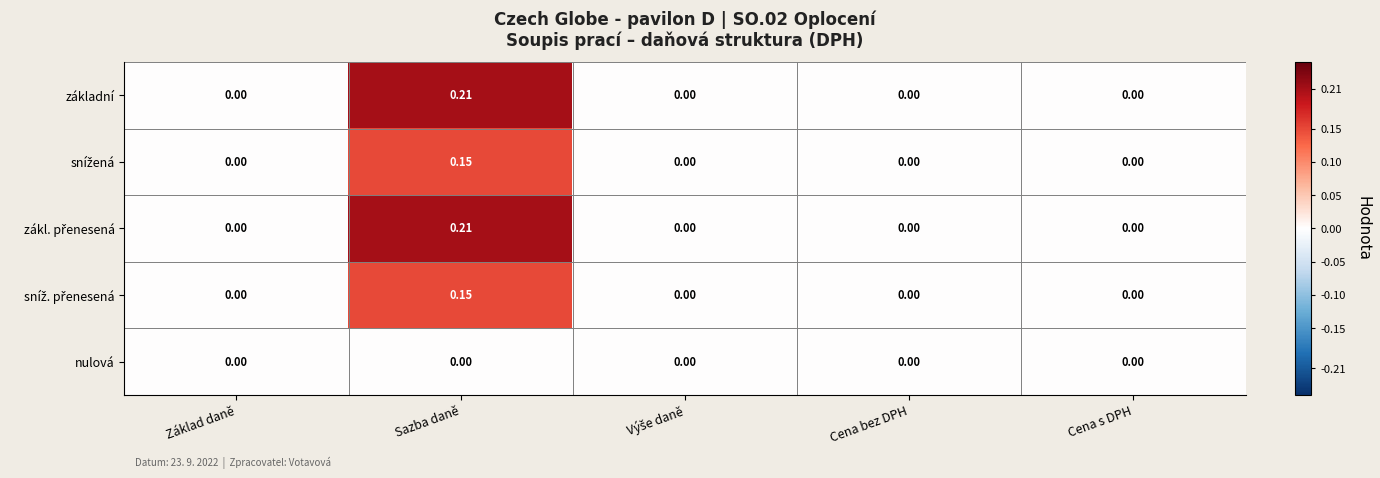

Which category has the highest value in the základní series?

Sazba daně